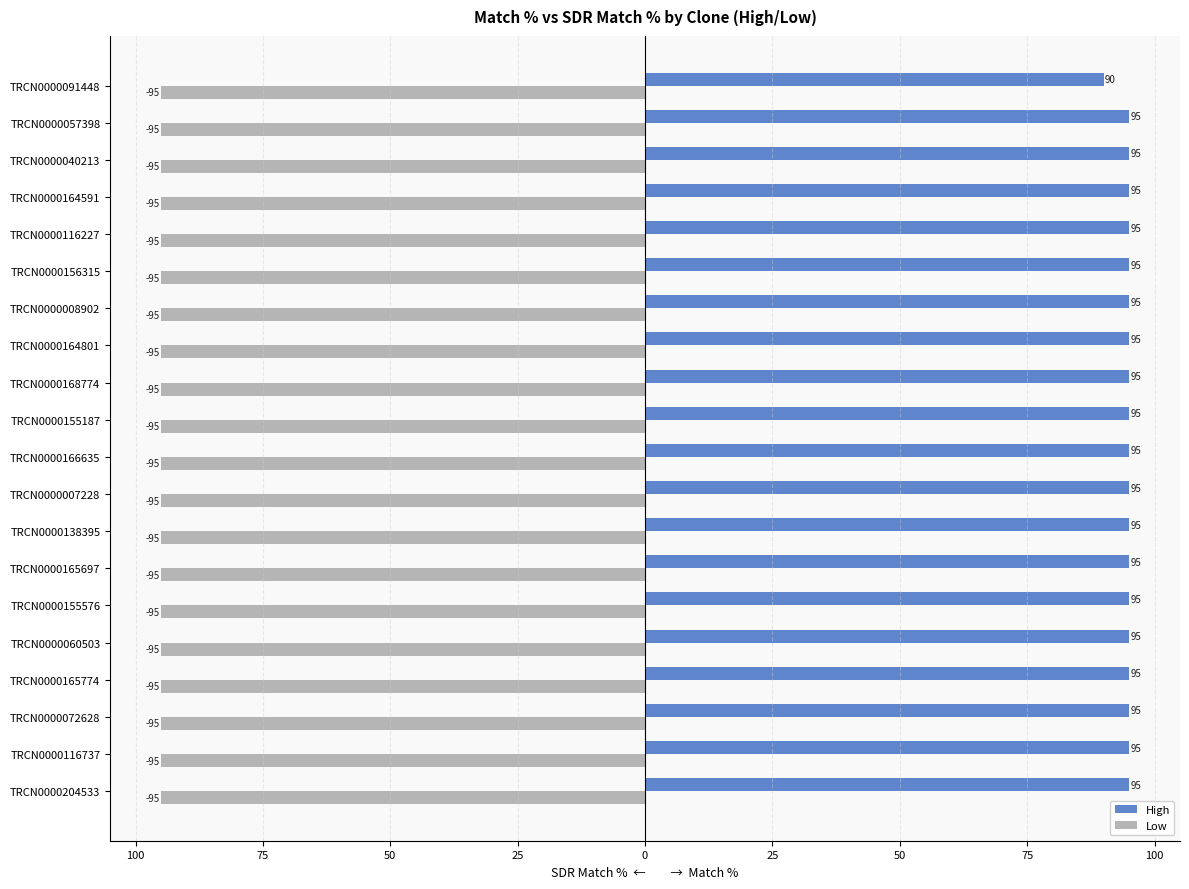

What are all the series names shown in the legend?

High, Low